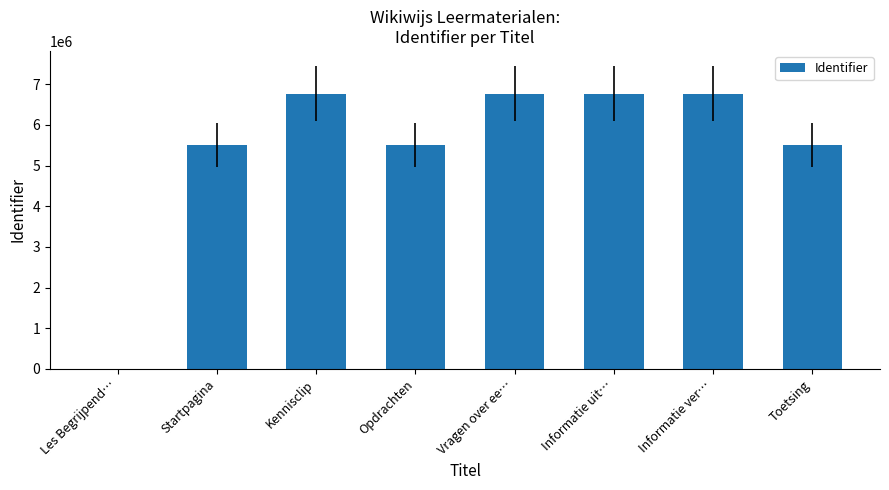

What is the greatest value displayed?

6770868